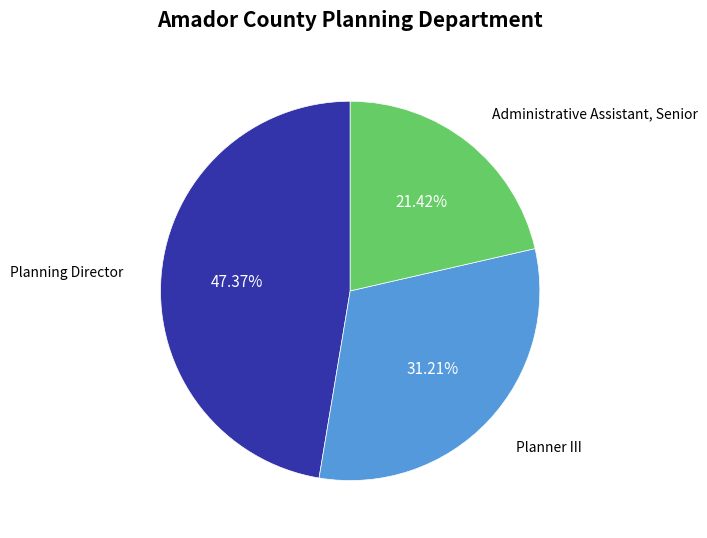

Does any single category account for the majority?

No